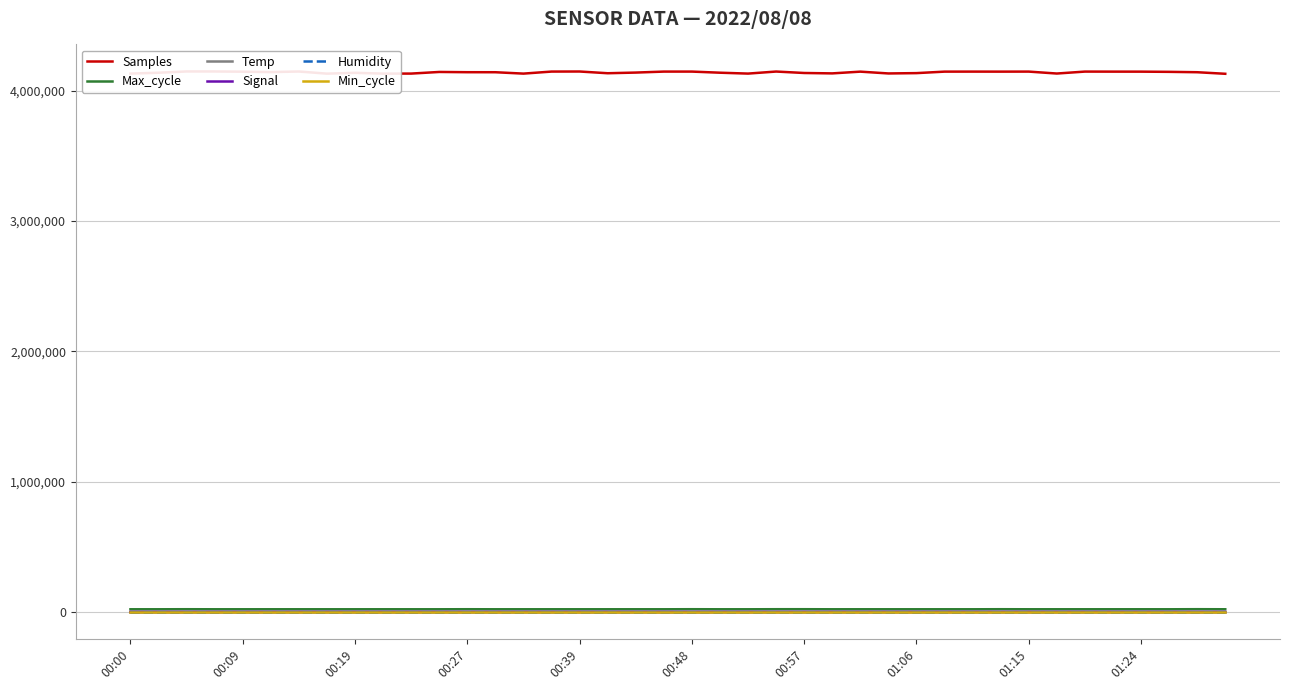

Rank the series by their maximum value, from highest to lowest.

Samples, Max_cycle, Humidity, Min_cycle, Temp, Signal